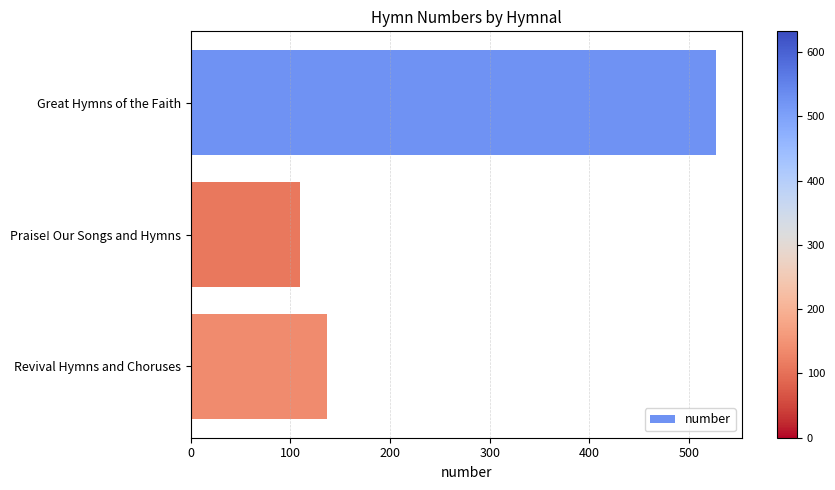

Are the bars grouped side by side (vs. stacked)?

No